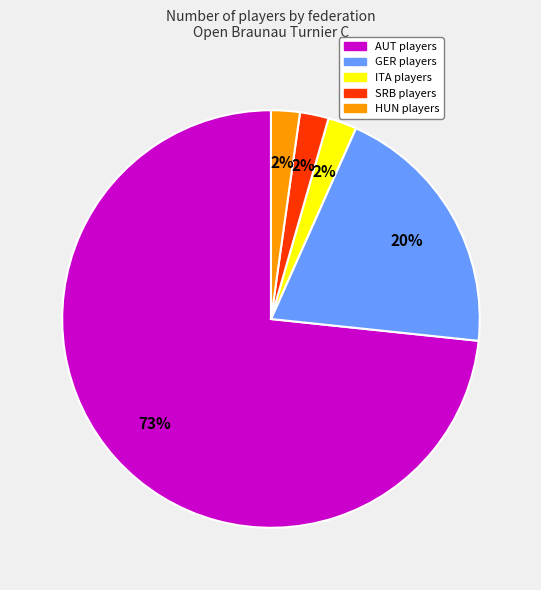

Which category has the biggest portion of the pie?

AUT